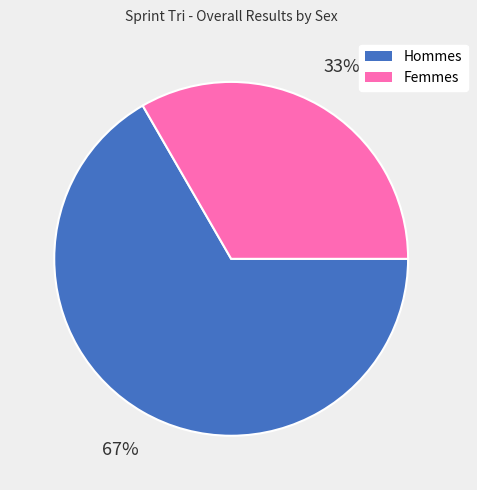

To the nearest percent, what is the average slice percentage?

50%